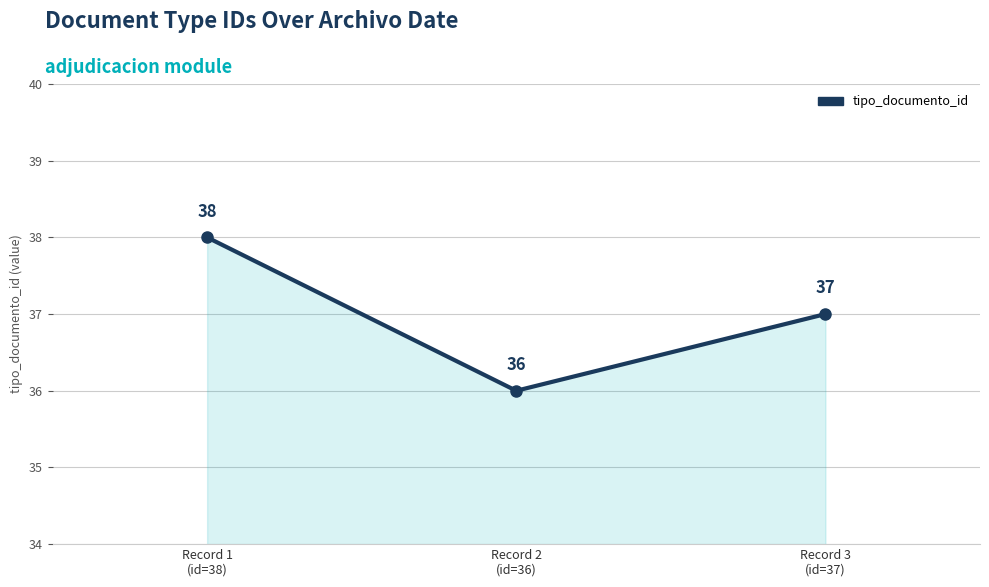

Reading left to right, list all the values displayed in this chart.

Record 1
(id=38)=38	Record 2
(id=36)=36	Record 3
(id=37)=37